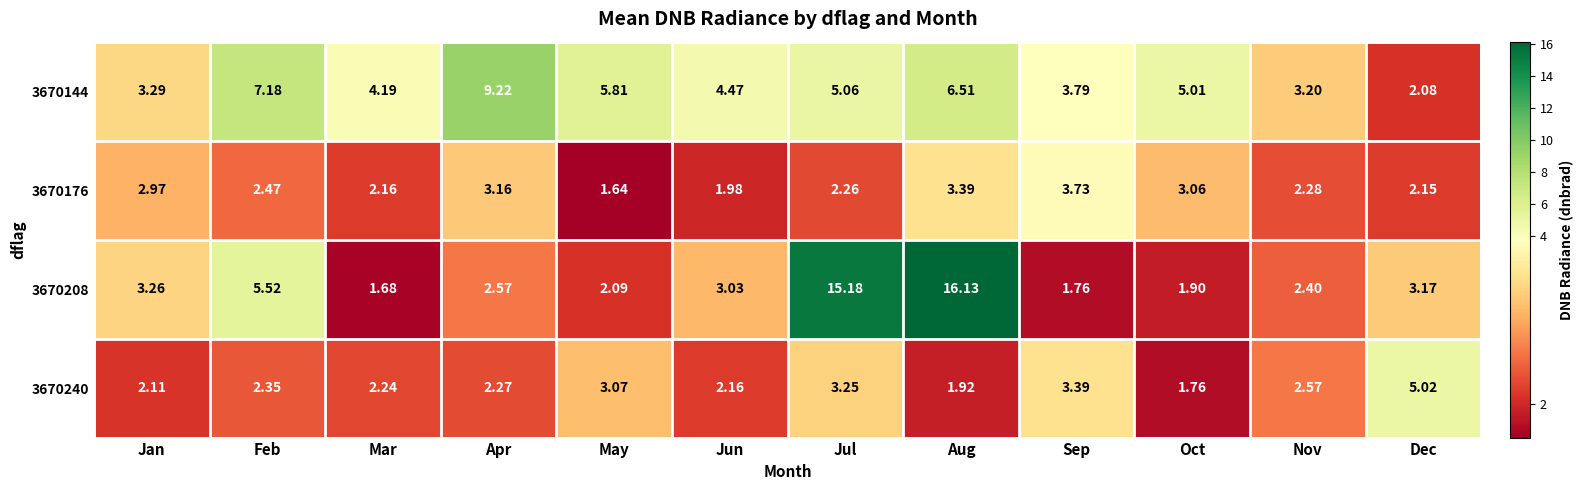

List the series in order of their peak value, highest first.

3670208, 3670144, 3670240, 3670176